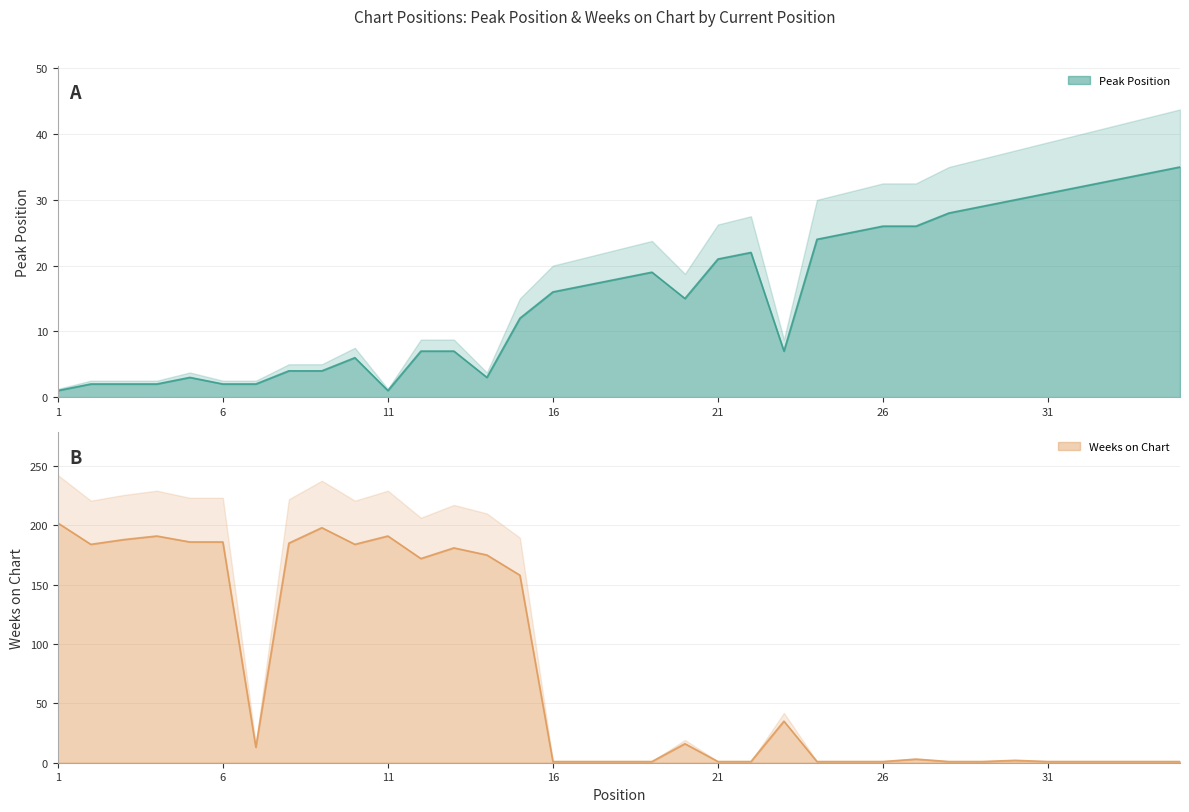

The Weeks on Chart series shows 186 at 5. True or false?

True